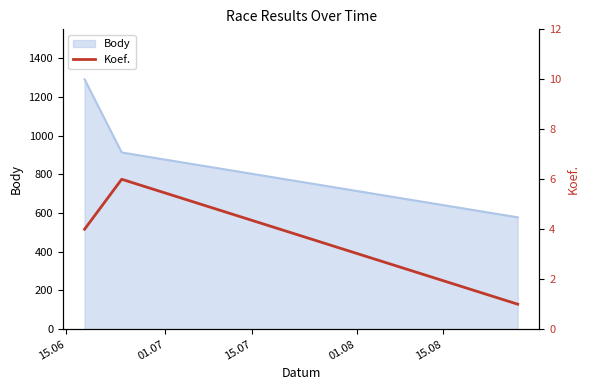

Between 01.07 and 15.07, which is larger?

01.07